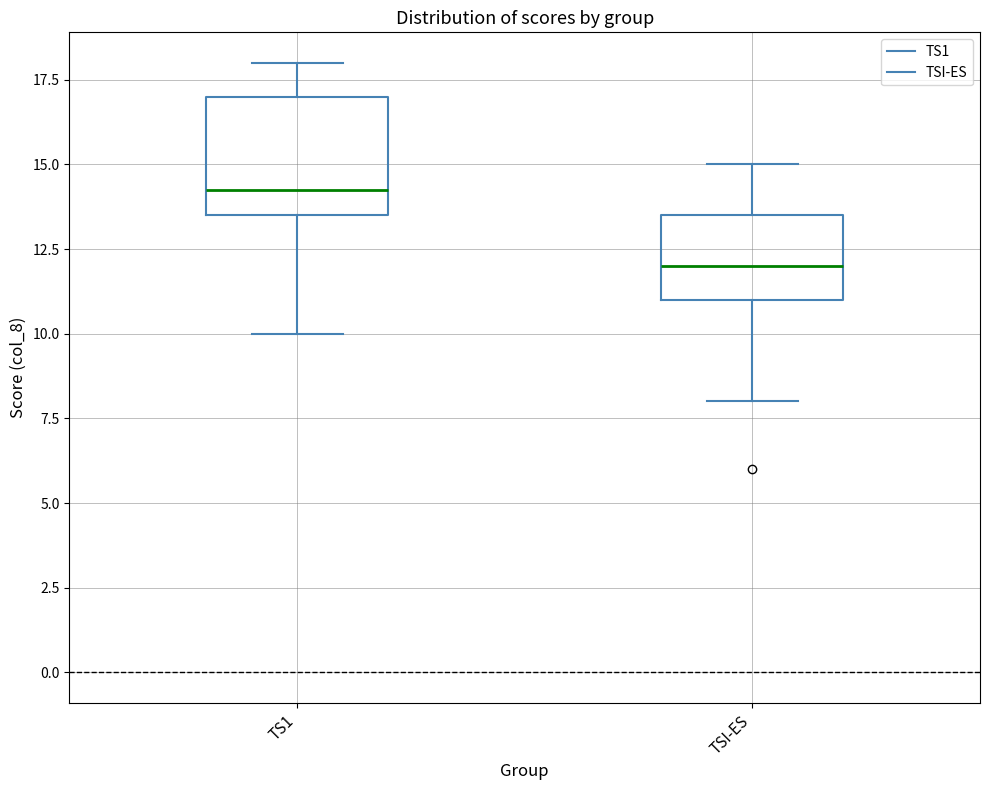

Which box is the tallest, from its lower edge to its upper edge?

TS1